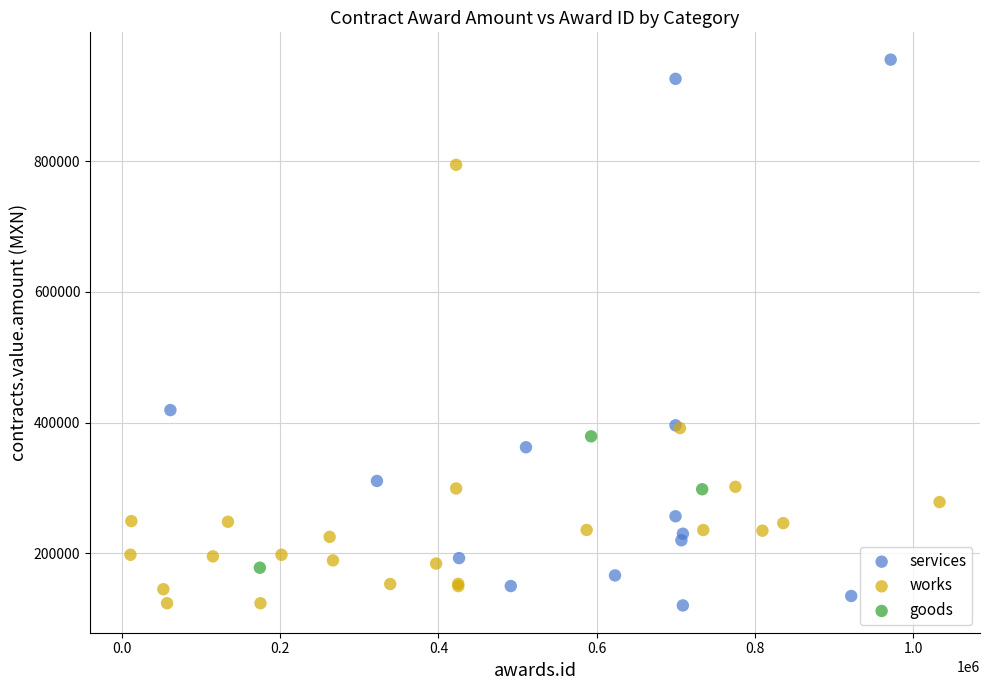

Which series has the widest spread of Y values?

services